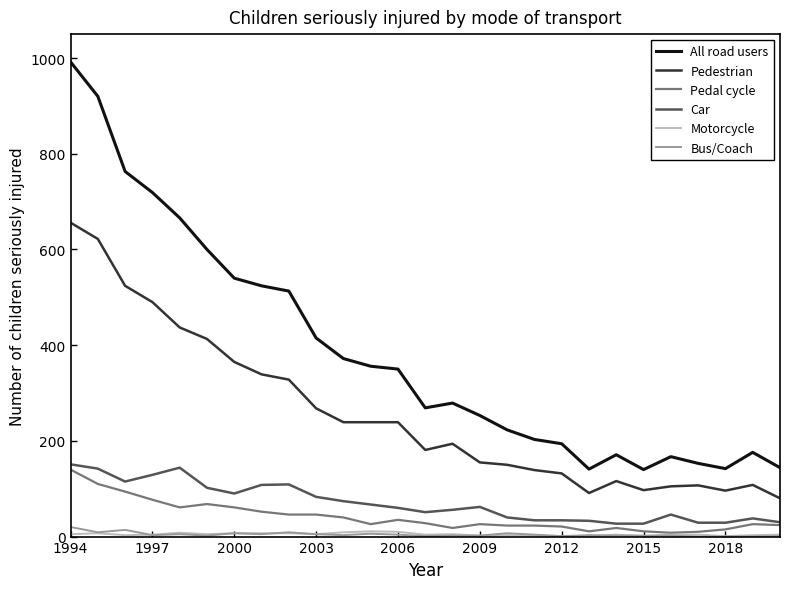

True or false: Pedestrian and Motorcycle cross at least once.

False